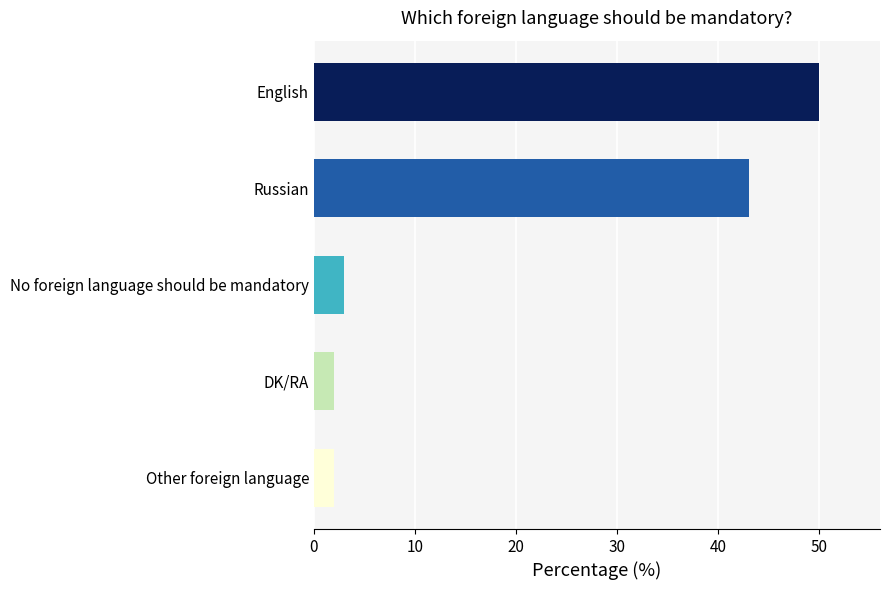

Does the chart contain stacked bars?

No